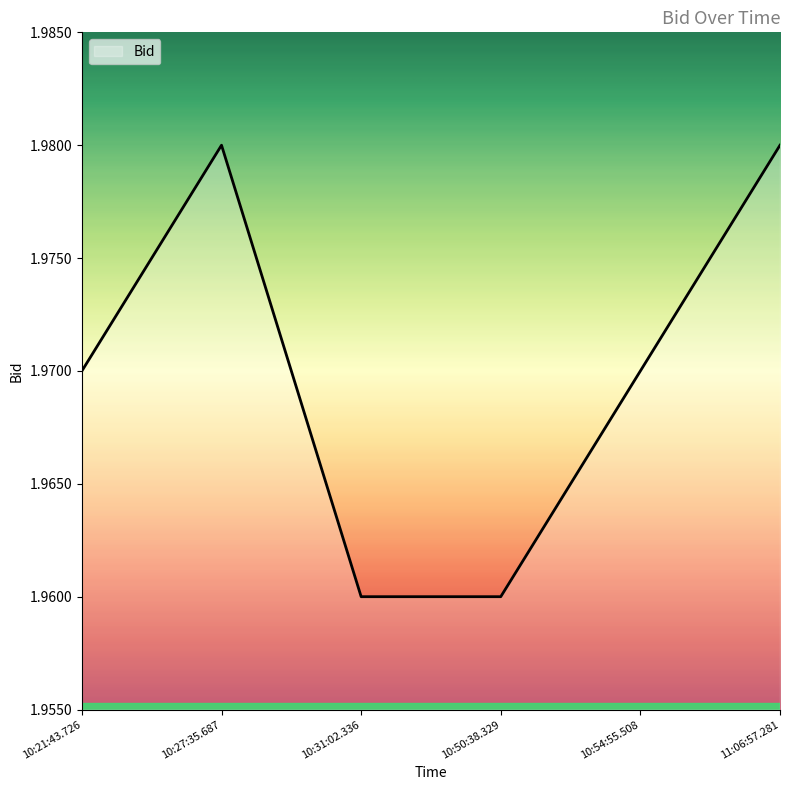

At which category does the data reach its first local peak?

10:27:35.687